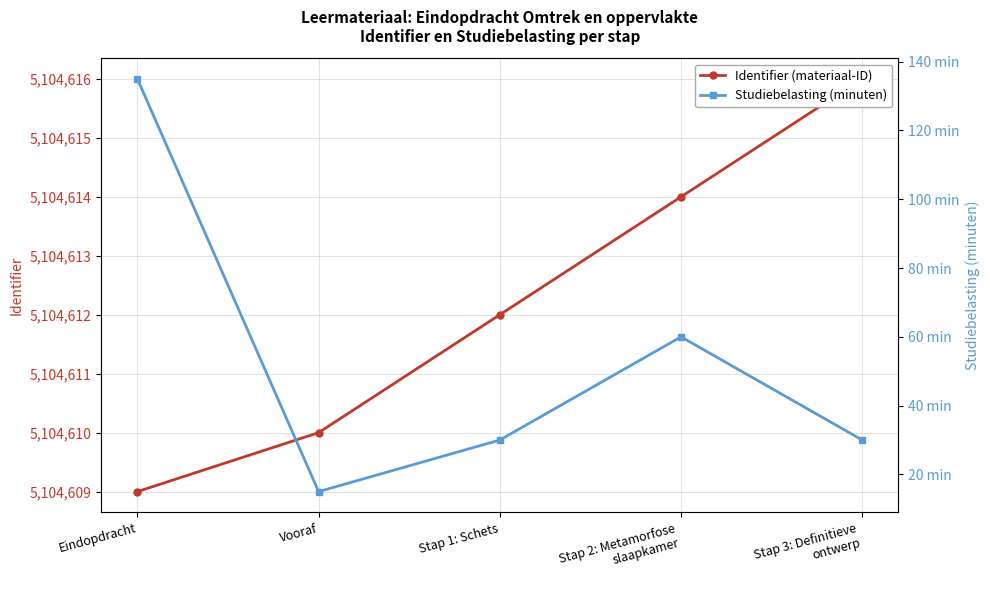

Reading right to left, extract all data points from this chart.

Identifier (materiaal-ID): 5104616	5104614	5104612	5104610	5104609
Studiebelasting (minuten): 30	60	30	15	135